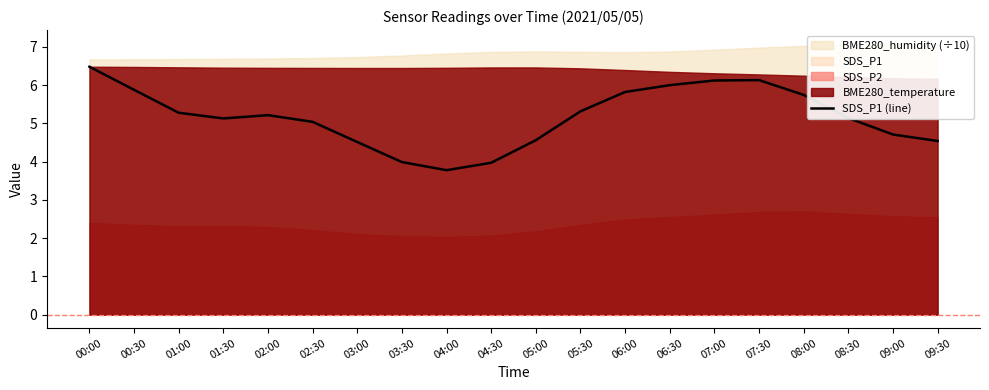

What is the lowest value of the SDS_P1 (line) series?

3.8